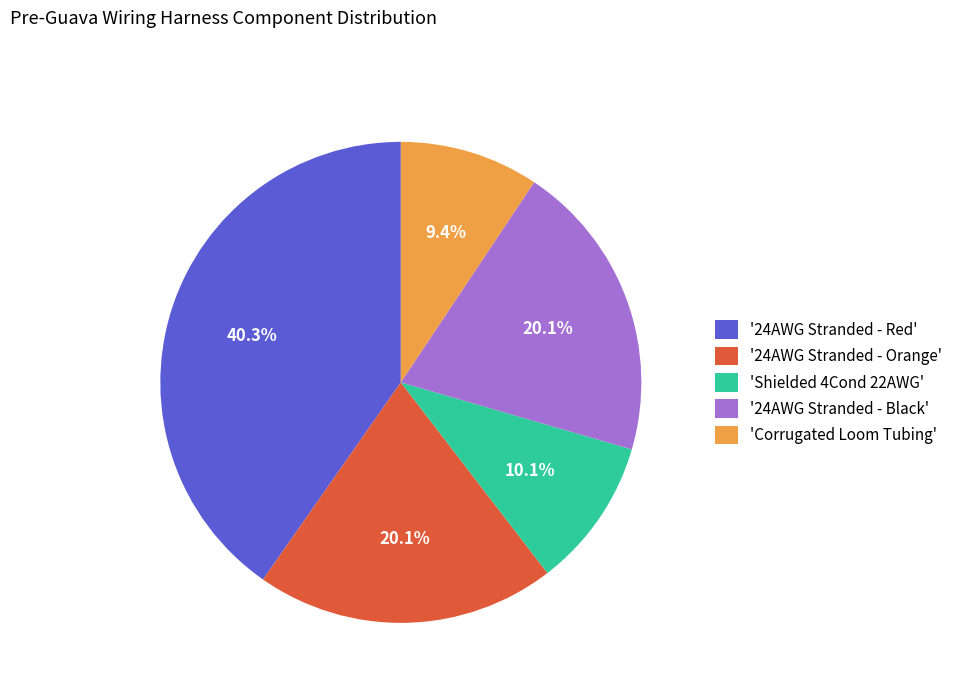

Which slice is the largest?

'24AWG Stranded - Red'